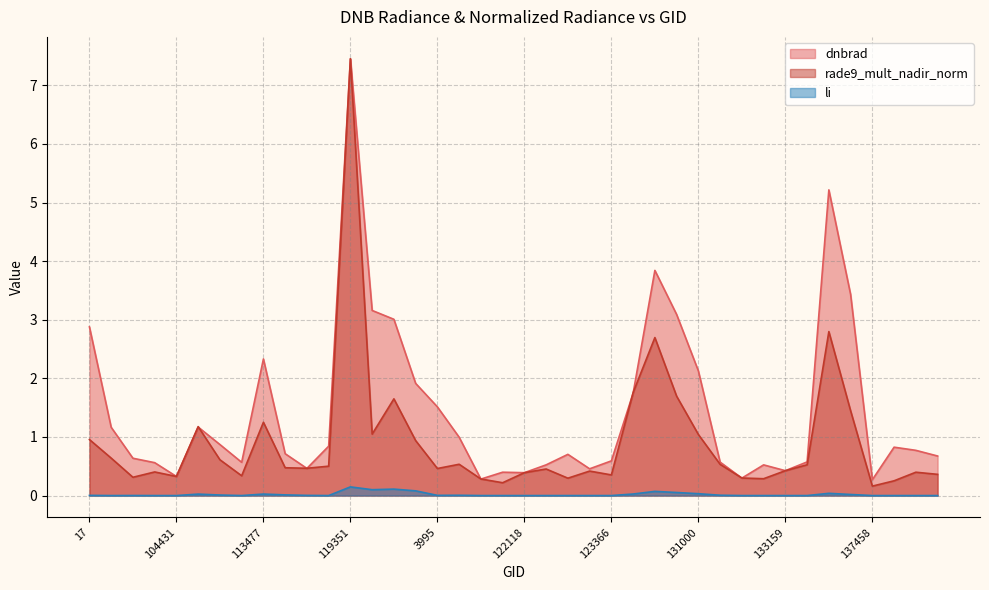

True or false: rade9_mult_nadir_norm and dnbrad cross at least once.

True